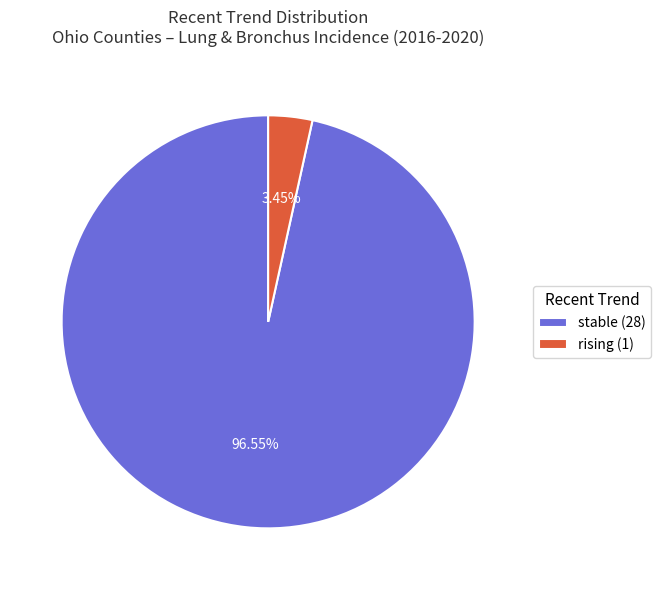

Between rising (1) and stable (28), which is larger?

stable (28)